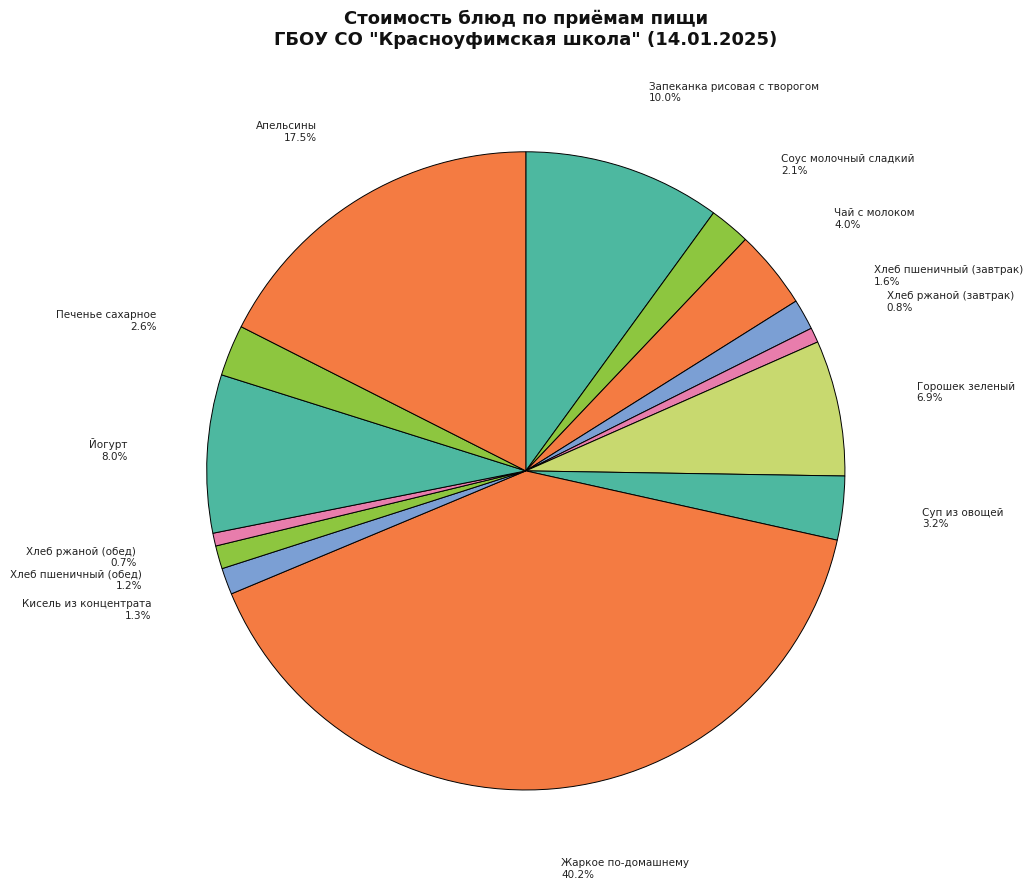

Count the number of slices in the pie.

14